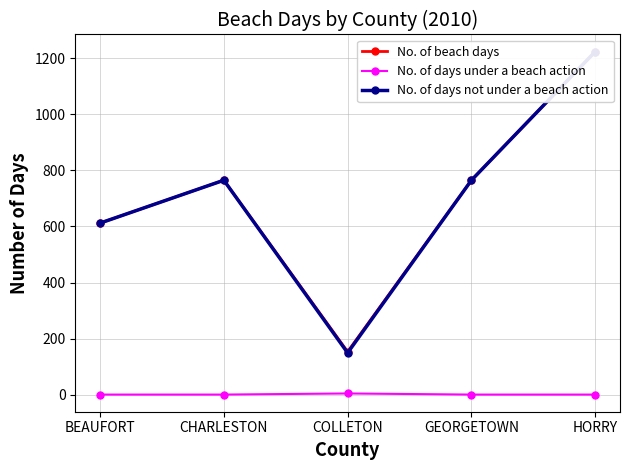

At which category is the sum across all series the highest?

HORRY